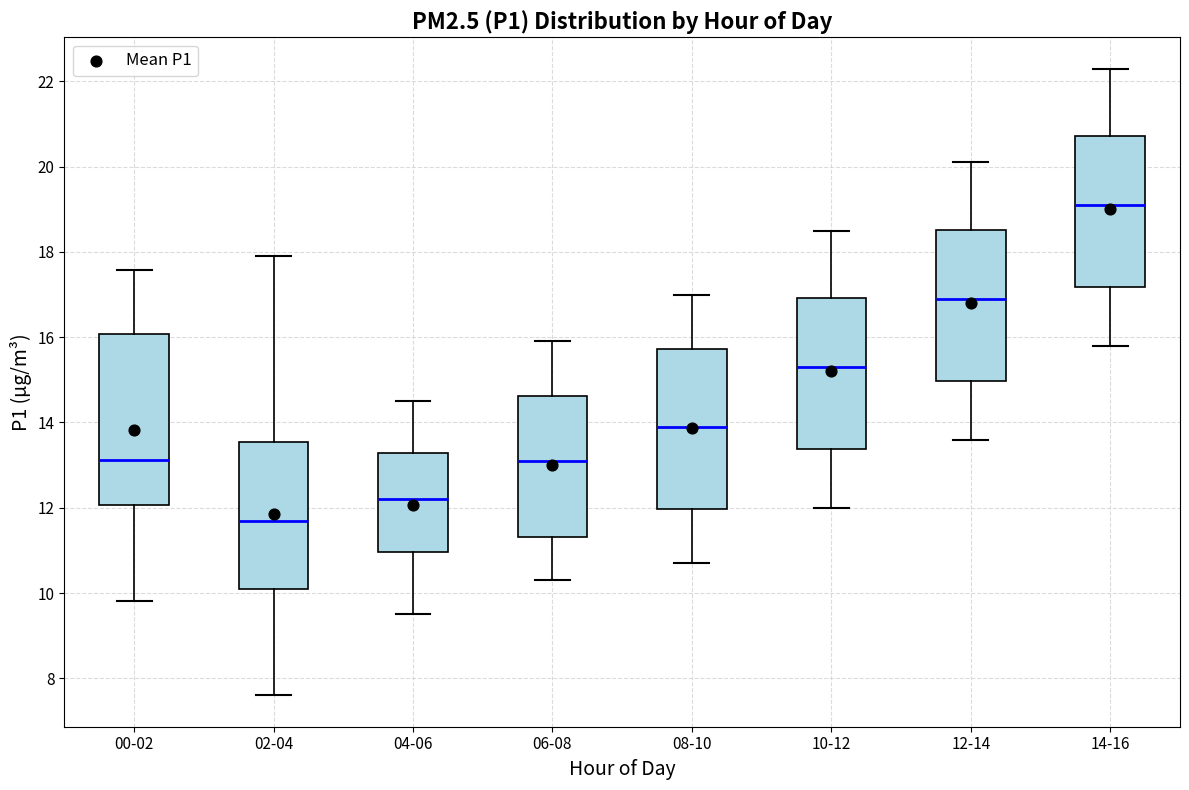

Reading left to right, transcribe this box plot: for each box, give where its median line is, the range the box spans, and where its two whiskers end, as read against the y-axis. The values are not printed on the chart, so give them approximately, as read against the axis.

00-02: median 13.2, box 12.0 to 16.0, whiskers 9.8 to 17.6
02-04: median 11.6, box 10.0 to 13.6, whiskers 7.6 to 18.0
04-06: median 12.2, box 11.0 to 13.2, whiskers 9.6 to 14.6
06-08: median 13.2, box 11.4 to 14.6, whiskers 10.4 to 16.0
08-10: median 14.0, box 12.0 to 15.8, whiskers 10.8 to 17.0
10-12: median 15.4, box 13.4 to 17.0, whiskers 12.0 to 18.6
12-14: median 17.0, box 15.0 to 18.6, whiskers 13.6 to 20.2
14-16: median 19.2, box 17.2 to 20.8, whiskers 15.8 to 22.4